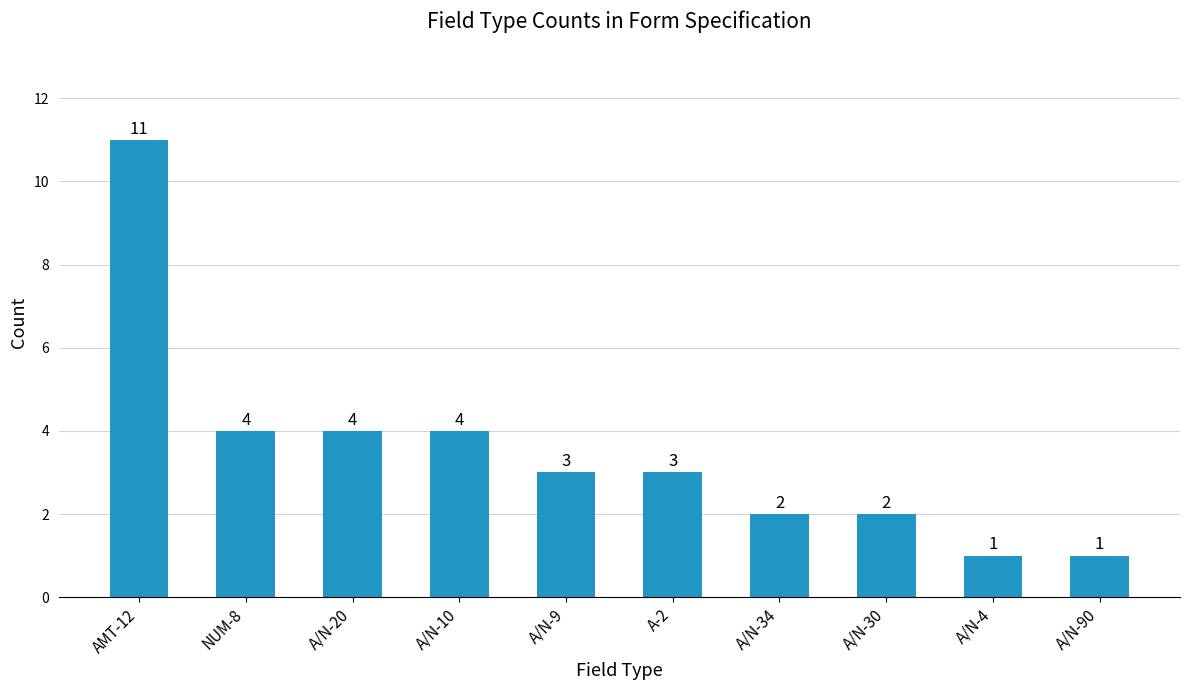

Reading left to right, transcribe all the data shown in this chart.

11	4	4	4	3	3	2	2	1	1